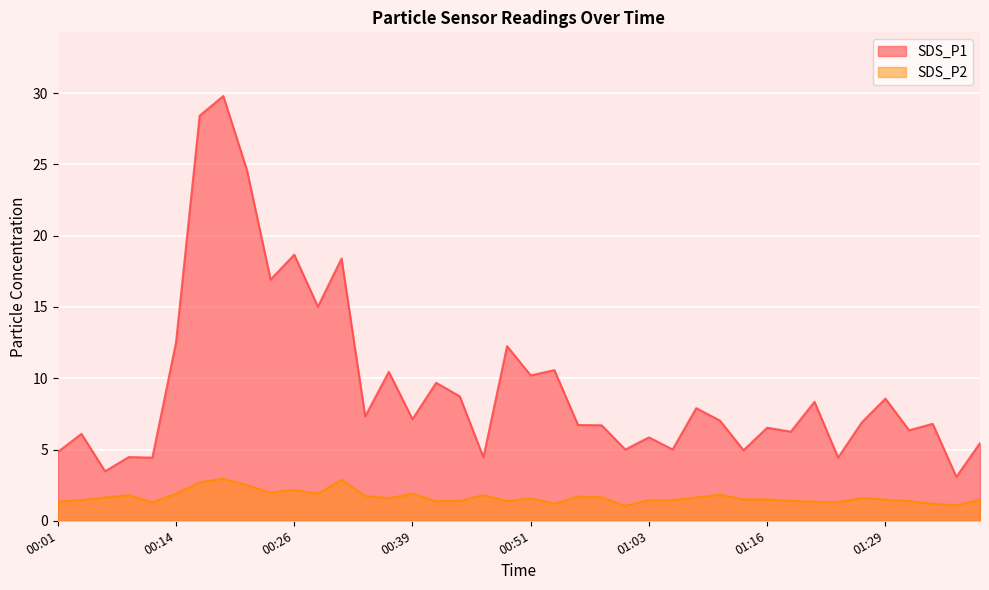

What is the total value across all series at 00:21?

27.1